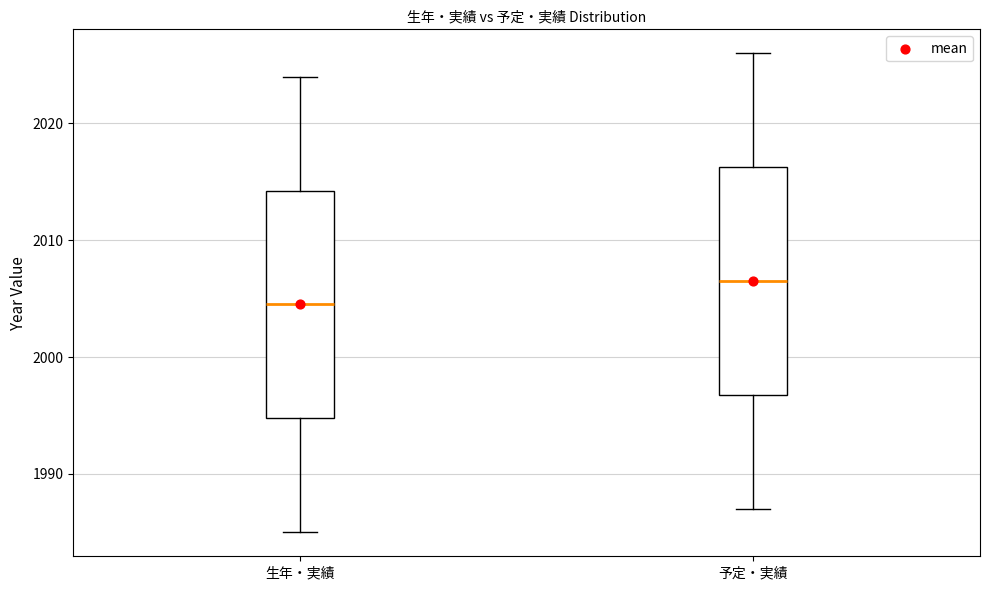

Reading left to right, read every box against the y-axis: the position of its median line, the range the box covers, and the ends of its whiskers. The values are not printed on the chart, so give them approximately, as read against the axis.

生年・実績: median 2005, box 1995 to 2014, whiskers 1985 to 2024
予定・実績: median 2007, box 1997 to 2016, whiskers 1987 to 2026